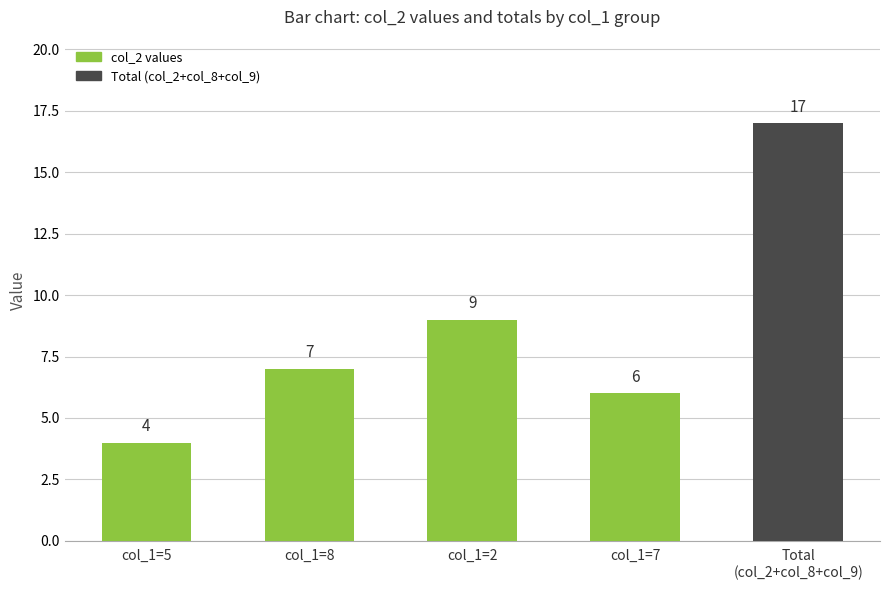

Is it true that the value at col_1=8 is 10?

False